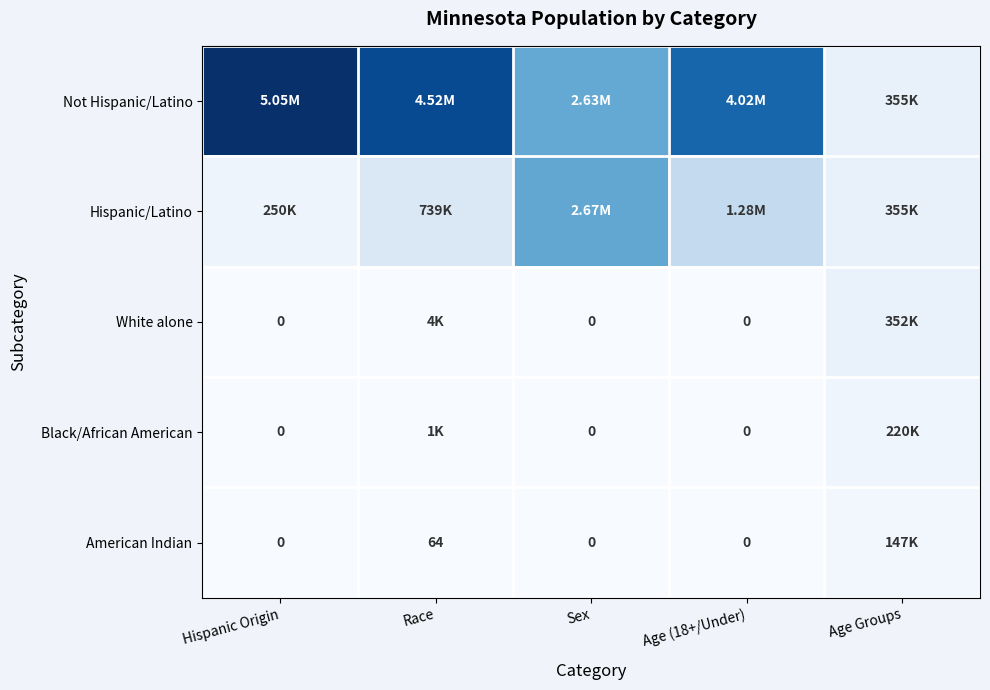

What is the sum of the Hispanic/Latino values at Age Groups and Hispanic Origin?

605794